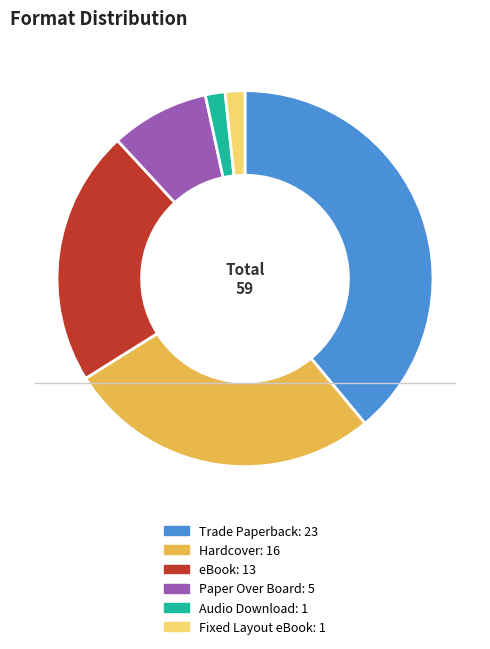

True or false: Audio Download accounts for 2% of the total.

True